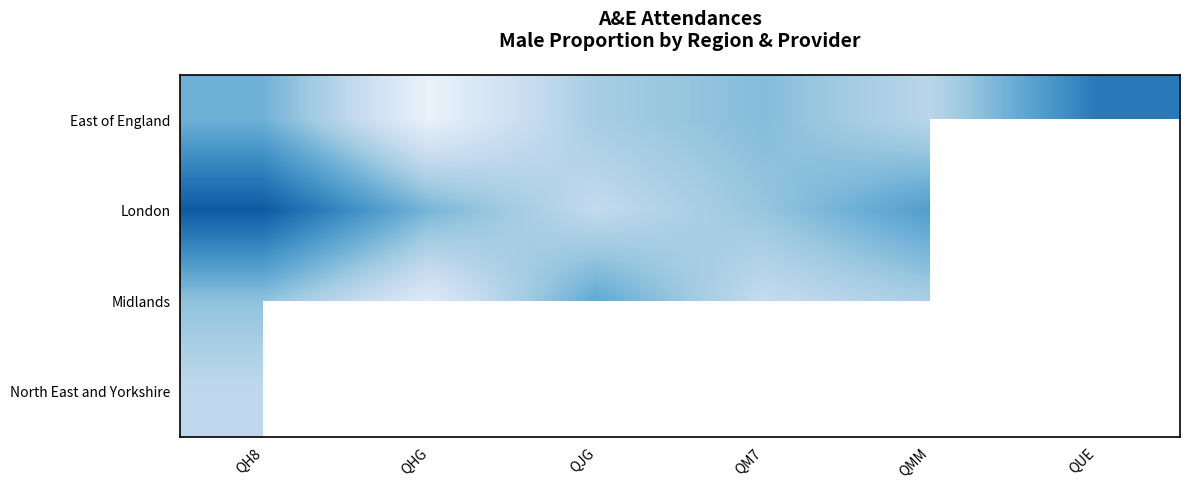

Which has a higher value, QMM or QUE?

QMM